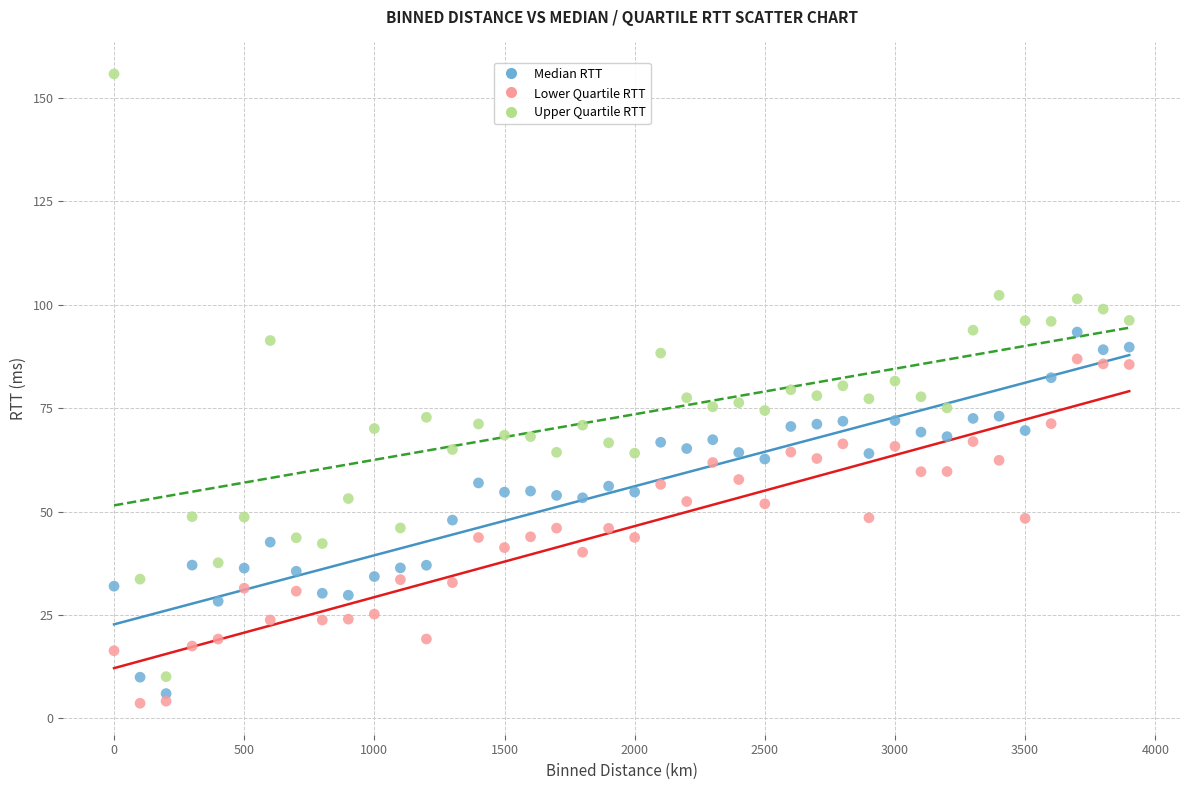

Which series has the largest Y range (max minus min)?

Upper Quartile RTT